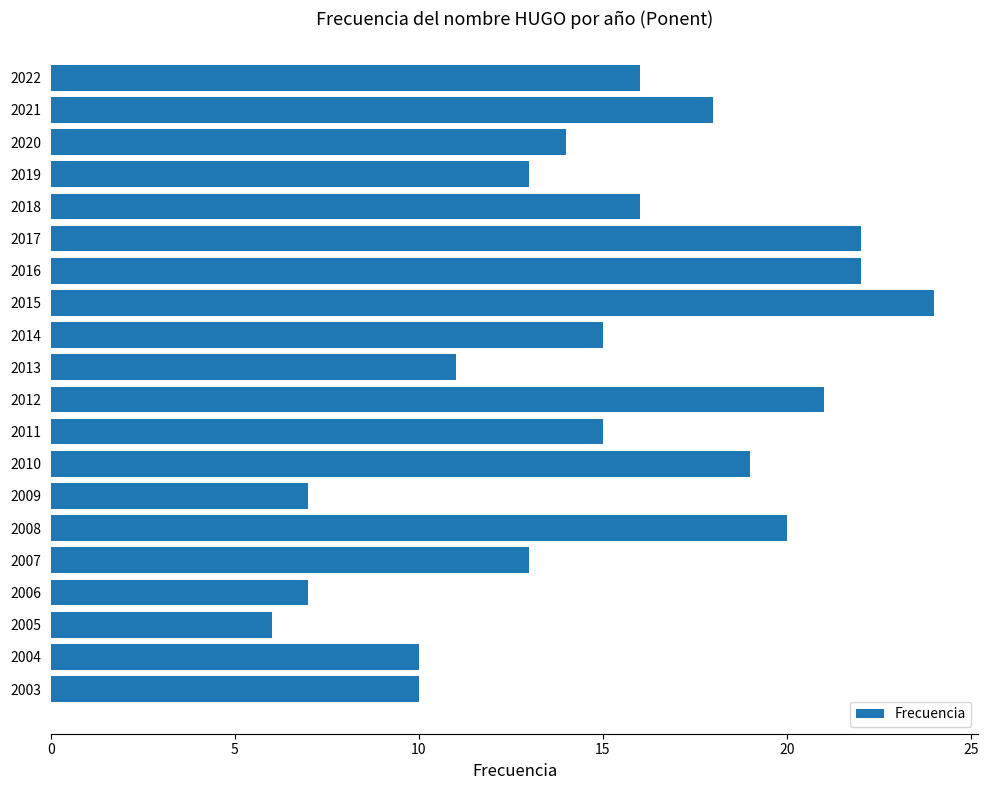

At which category does the chart reach its peak across all series?

2015